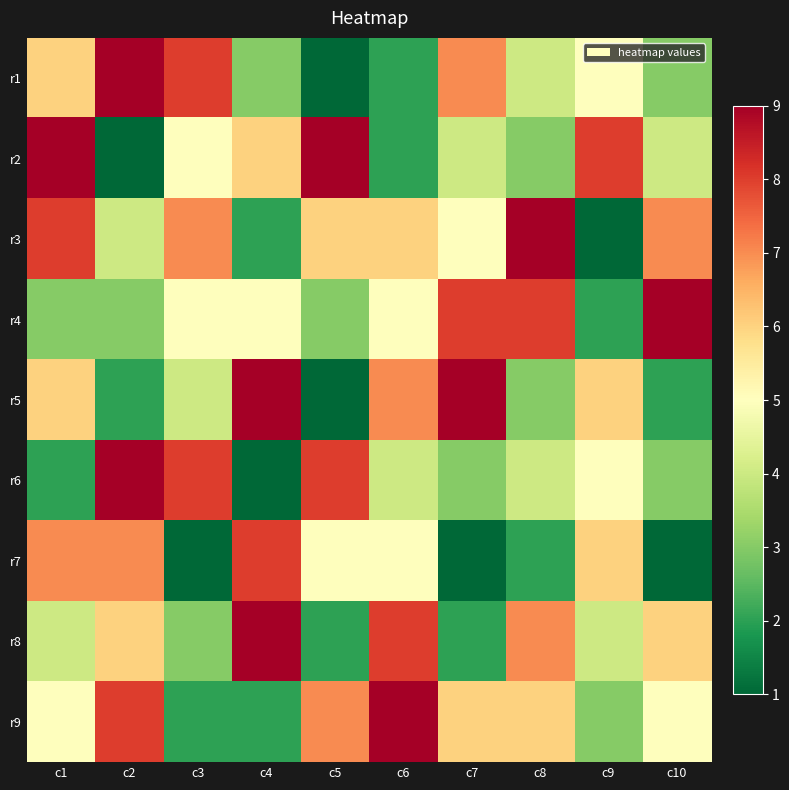

At which category is the sum across all series the highest?

c1